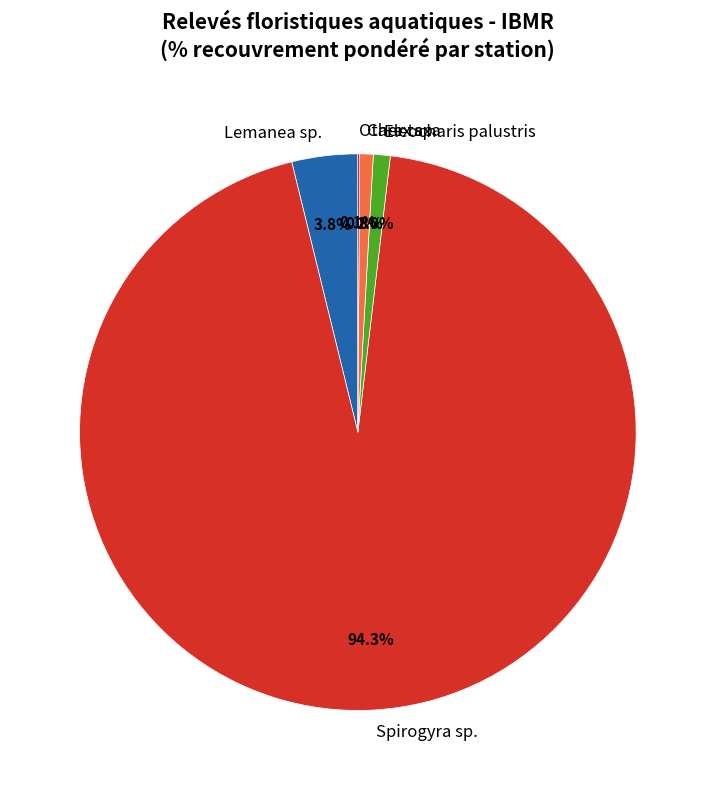

Which slice is the largest?

Spirogyra sp.